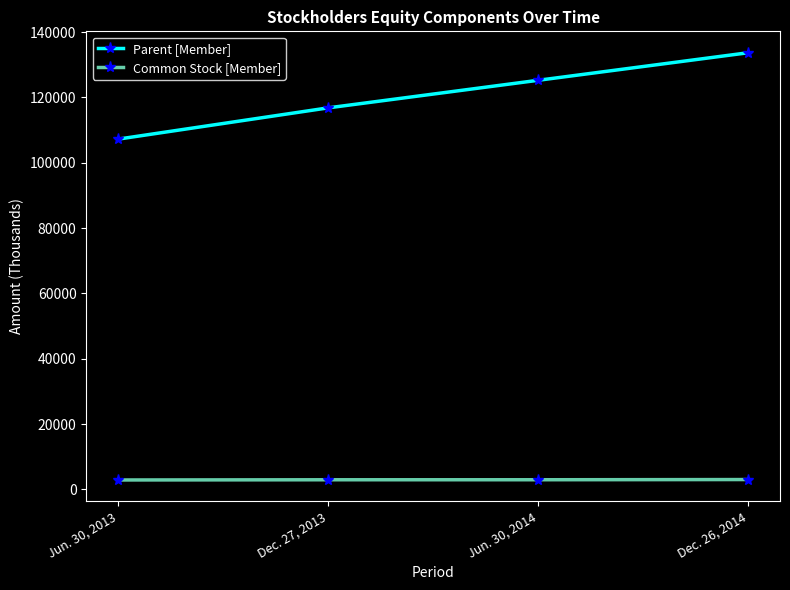

List the labels in order of Common Stock [Member] value, largest first.

Dec. 26, 2014, Jun. 30, 2014, Dec. 27, 2013, Jun. 30, 2013